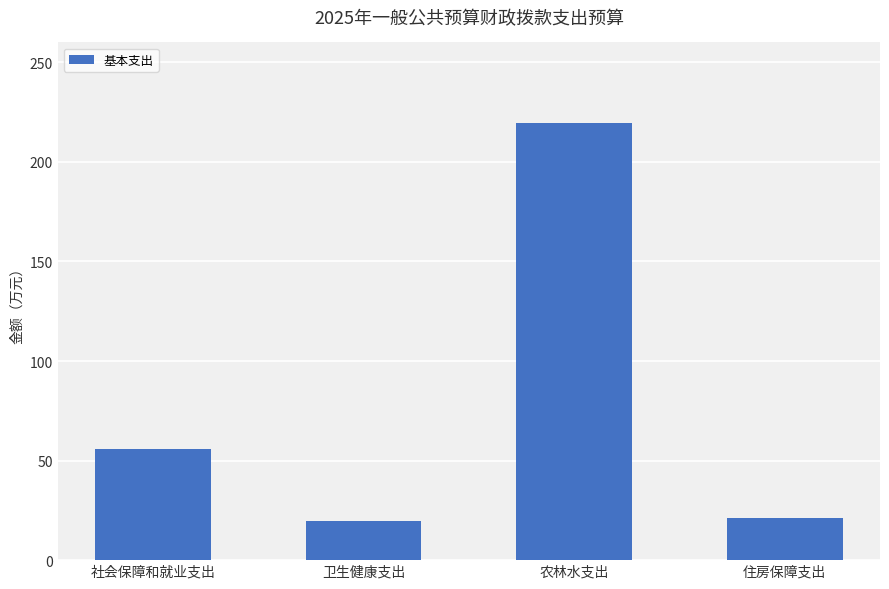

What is the ratio of the value at 农林水支出 to the value at 卫生健康支出?

11.1